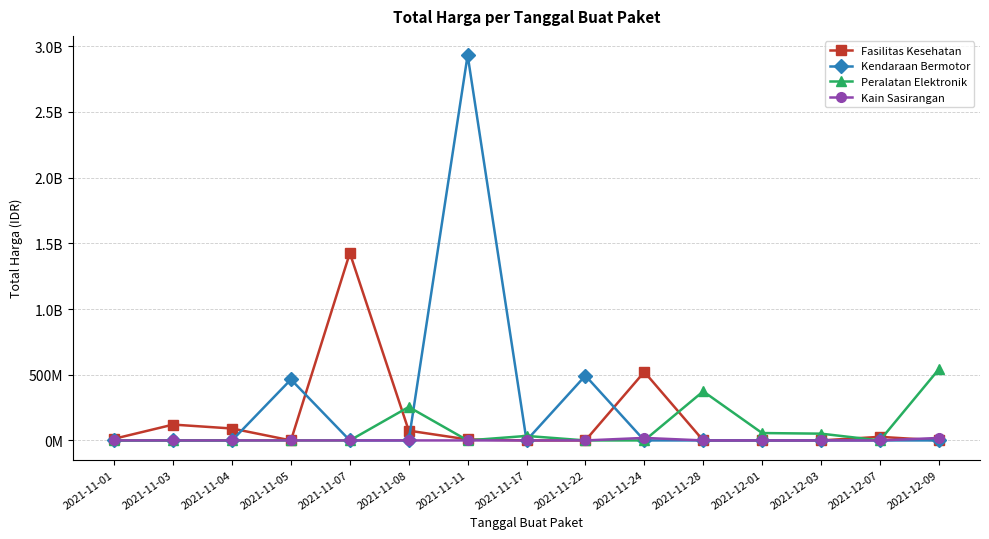

What is the difference between the maximum and minimum values in the Kendaraan Bermotor series?

2931562000